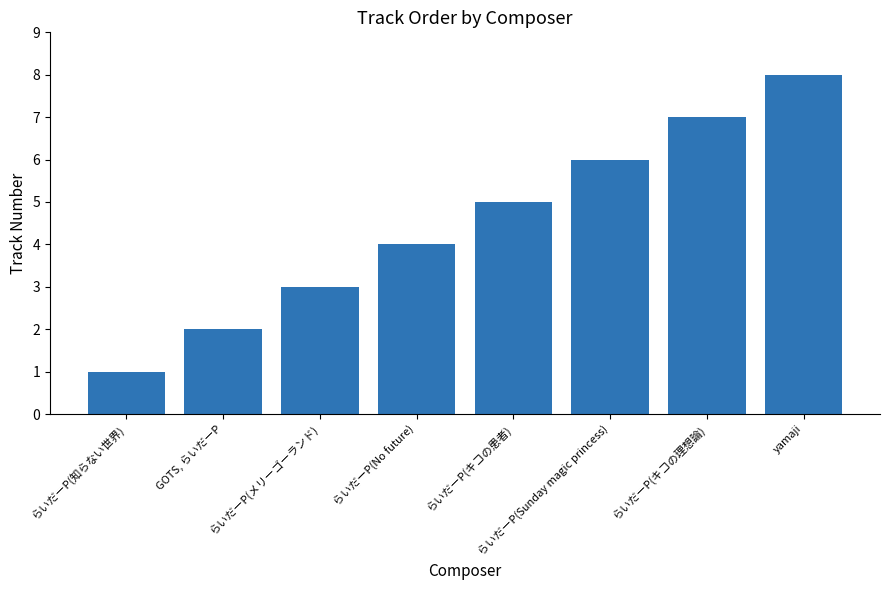

What is the difference between the second highest and minimum values?

6